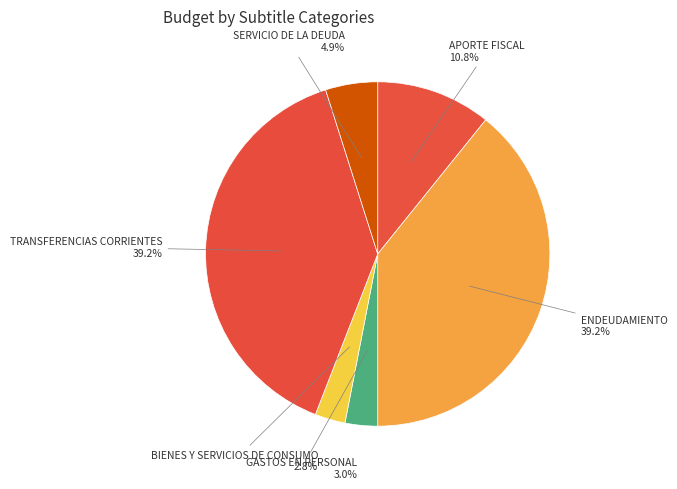

Is the sum of TRANSFERENCIAS CORRIENTES and BIENES Y SERVICIOS DE CONSUMO greater than half?

No